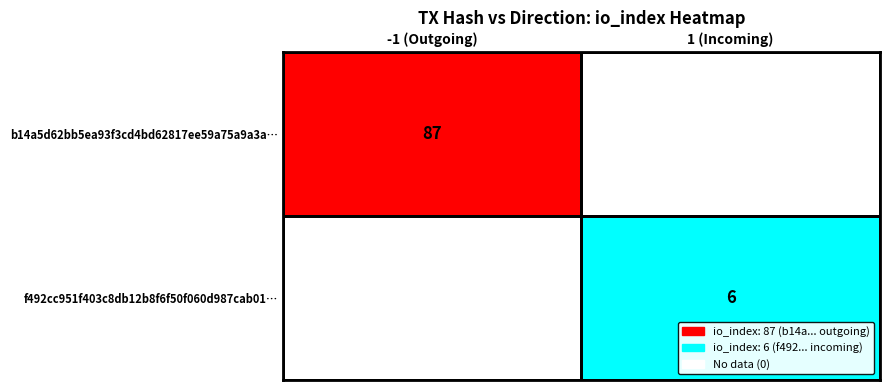

Which series has the largest range (max minus min)?

b14a5d62bb5ea93f3cd4bd62817ee59a75a9a3a